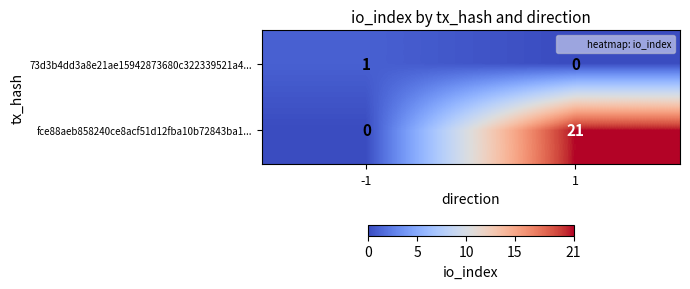

What is the difference between the fce88aeb858240ce8acf51d12fba10b72843ba1... values at -1 and 1?

21